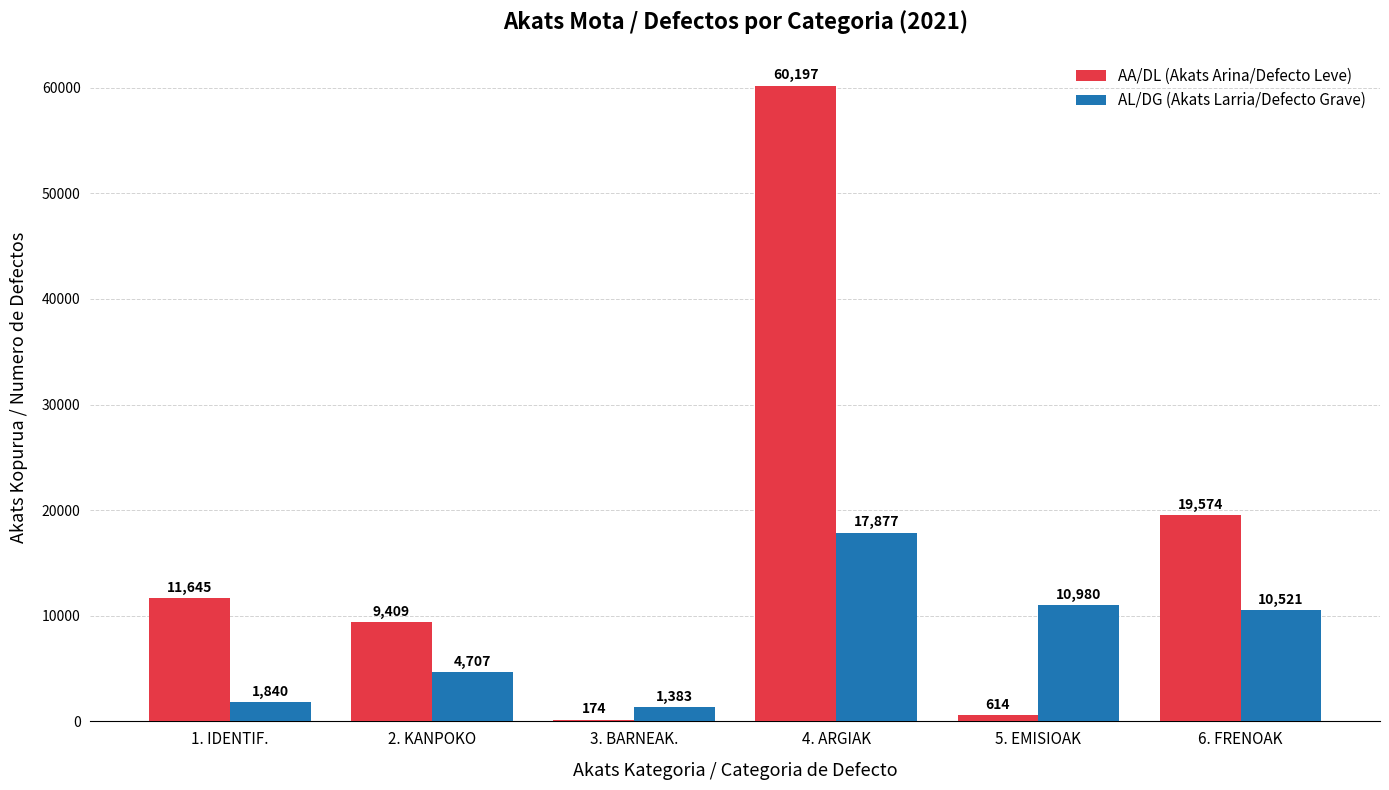

What is the highest value of the AA/DL (Akats Arina/Defecto Leve) series?

60197